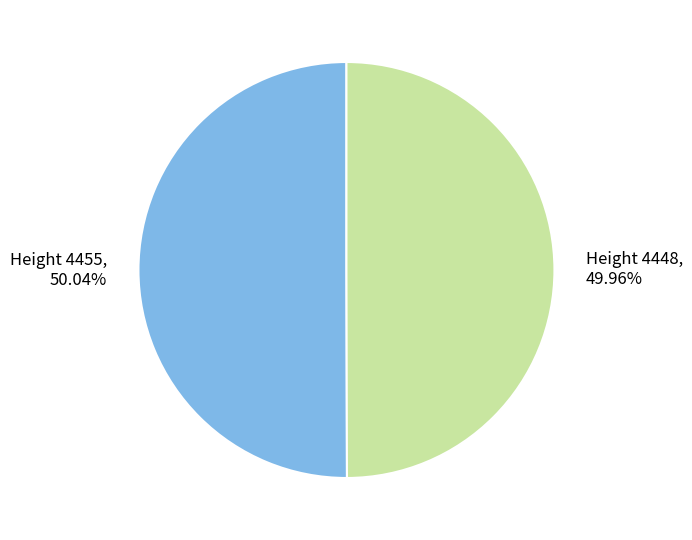

Approximately how many times larger is the value at Height 4448 compared to Height 4455?

1.0